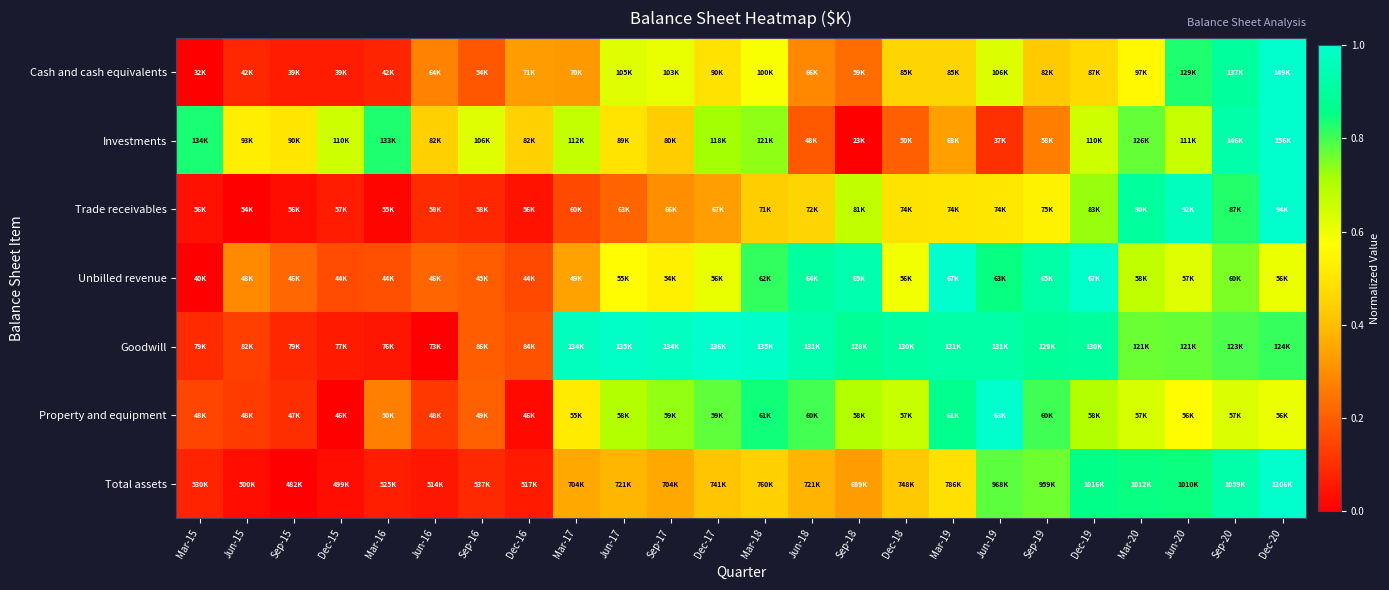

Reading right to left, list all the values displayed in this chart.

Cash and cash equivalents: Dec-20=1.0	Sep-20=0.9	Jun-20=0.8	Mar-20=0.6	Dec-19=0.5	Sep-19=0.4	Jun-19=0.6	Mar-19=0.5	Dec-18=0.5	Sep-18=0.2	Jun-18=0.3	Mar-18=0.6	Dec-17=0.5	Sep-17=0.6	Jun-17=0.6	Mar-17=0.3	Dec-16=0.3	Sep-16=0.2	Jun-16=0.3	Mar-16=0.1	Dec-15=0.1	Sep-15=0.1	Jun-15=0.1	Mar-15=0.0
Investments: Dec-20=1.0	Sep-20=0.9	Jun-20=0.7	Mar-20=0.8	Dec-19=0.7	Sep-19=0.3	Jun-19=0.1	Mar-19=0.3	Dec-18=0.2	Sep-18=0.0	Jun-18=0.2	Mar-18=0.7	Dec-17=0.7	Sep-17=0.4	Jun-17=0.5	Mar-17=0.7	Dec-16=0.4	Sep-16=0.6	Jun-16=0.4	Mar-16=0.8	Dec-15=0.7	Sep-15=0.5	Jun-15=0.5	Mar-15=0.8
Trade receivables: Dec-20=1.0	Sep-20=0.8	Jun-20=1.0	Mar-20=0.9	Dec-19=0.7	Sep-19=0.5	Jun-19=0.5	Mar-19=0.5	Dec-18=0.5	Sep-18=0.7	Jun-18=0.5	Mar-18=0.4	Dec-17=0.3	Sep-17=0.3	Jun-17=0.2	Mar-17=0.2	Dec-16=0.0	Sep-16=0.1	Jun-16=0.1	Mar-16=0.0	Dec-15=0.1	Sep-15=0.0	Jun-15=0.0	Mar-15=0.0
Unbilled revenue: Dec-20=0.6	Sep-20=0.8	Jun-20=0.6	Mar-20=0.7	Dec-19=1.0	Sep-19=0.9	Jun-19=0.8	Mar-19=1.0	Dec-18=0.6	Sep-18=0.9	Jun-18=0.9	Mar-18=0.8	Dec-17=0.6	Sep-17=0.5	Jun-17=0.6	Mar-17=0.3	Dec-16=0.2	Sep-16=0.2	Jun-16=0.2	Mar-16=0.2	Dec-15=0.2	Sep-15=0.2	Jun-15=0.3	Mar-15=0.0
Goodwill: Dec-20=0.8	Sep-20=0.8	Jun-20=0.8	Mar-20=0.8	Dec-19=0.9	Sep-19=0.9	Jun-19=0.9	Mar-19=0.9	Dec-18=0.9	Sep-18=0.9	Jun-18=0.9	Mar-18=1.0	Dec-17=1.0	Sep-17=1.0	Jun-17=1.0	Mar-17=1.0	Dec-16=0.2	Sep-16=0.2	Jun-16=0.0	Mar-16=0.0	Dec-15=0.1	Sep-15=0.1	Jun-15=0.1	Mar-15=0.1
Property and equipment: Dec-20=0.6	Sep-20=0.6	Jun-20=0.6	Mar-20=0.6	Dec-19=0.7	Sep-19=0.8	Jun-19=1.0	Mar-19=0.9	Dec-18=0.7	Sep-18=0.7	Jun-18=0.8	Mar-18=0.8	Dec-17=0.8	Sep-17=0.7	Jun-17=0.7	Mar-17=0.5	Dec-16=0.0	Sep-16=0.2	Jun-16=0.1	Mar-16=0.3	Dec-15=0.0	Sep-15=0.1	Jun-15=0.1	Mar-15=0.1
Total assets: Dec-20=1.0	Sep-20=0.9	Jun-20=0.8	Mar-20=0.9	Dec-19=0.9	Sep-19=0.8	Jun-19=0.8	Mar-19=0.5	Dec-18=0.4	Sep-18=0.3	Jun-18=0.4	Mar-18=0.4	Dec-17=0.4	Sep-17=0.4	Jun-17=0.4	Mar-17=0.4	Dec-16=0.1	Sep-16=0.1	Jun-16=0.1	Mar-16=0.1	Dec-15=0.0	Sep-15=0.0	Jun-15=0.0	Mar-15=0.1